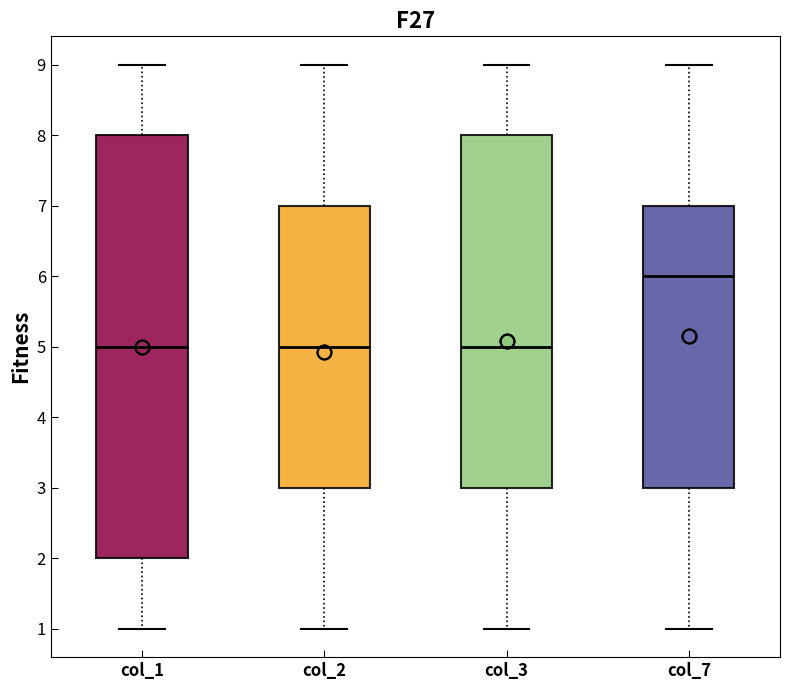

Reading left to right, transcribe this box plot: for each box, give where its median line is, the range the box spans, and where its two whiskers end, as read against the y-axis. The values are not printed on the chart, so give them approximately, as read against the axis.

col_1: median 5, box 2 to 8, whiskers 1 to 9
col_2: median 5, box 3 to 7, whiskers 1 to 9
col_3: median 5, box 3 to 8, whiskers 1 to 9
col_7: median 6, box 3 to 7, whiskers 1 to 9